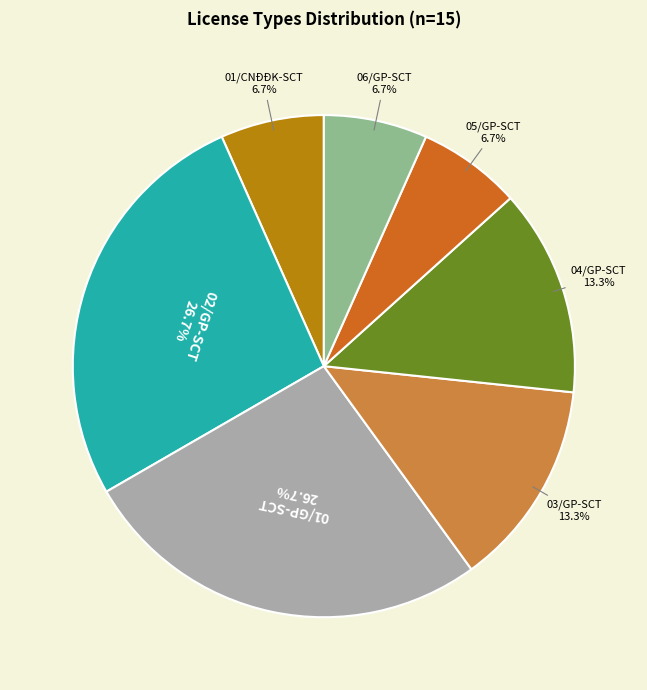

Approximately how many times larger is the value at 06/GP-SCT compared to 01/CNĐĐK-SCT?

1.0